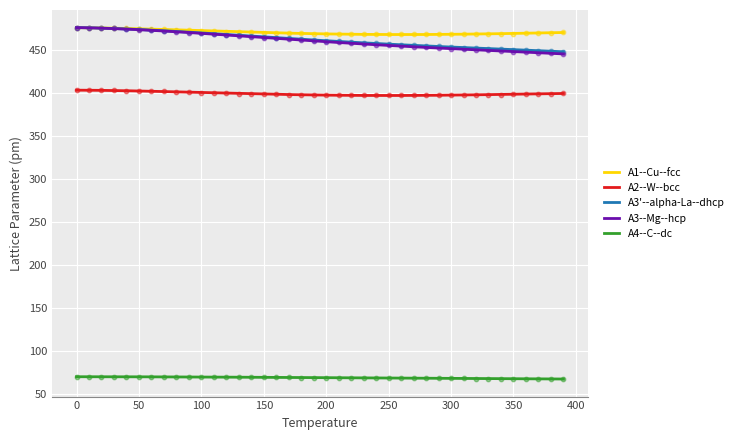

Which series reaches the maximum Y coordinate?

A1--Cu--fcc a=3.7291